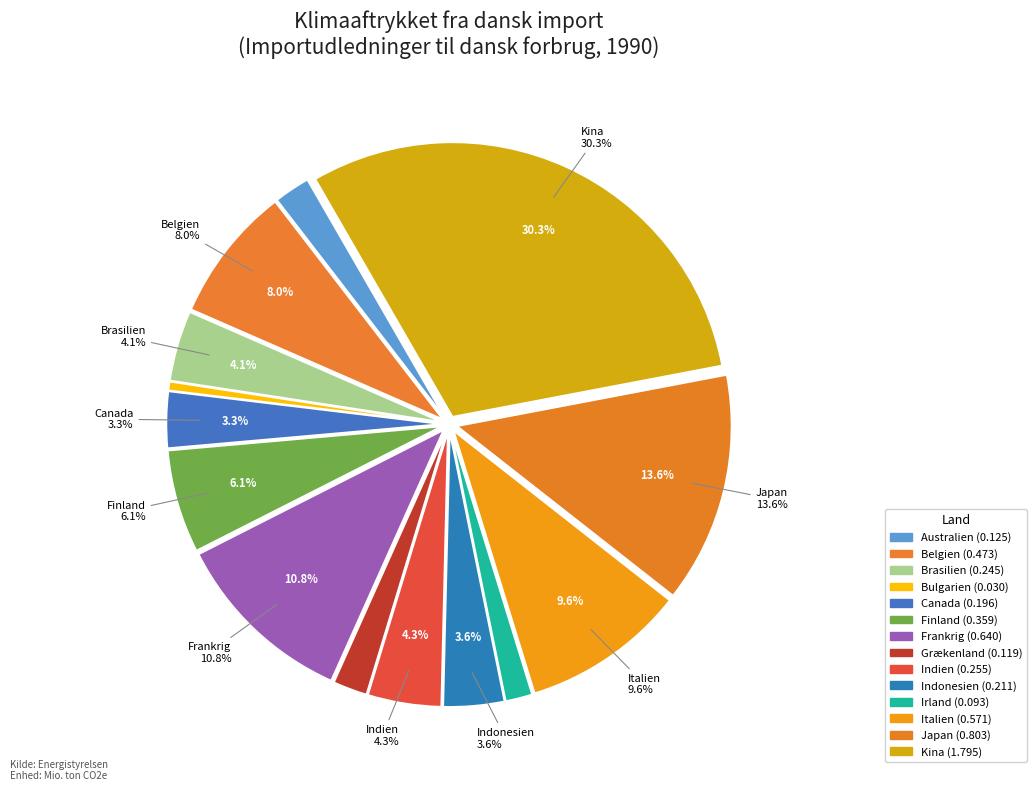

What portion of the pie excludes Belgien?

92.0%